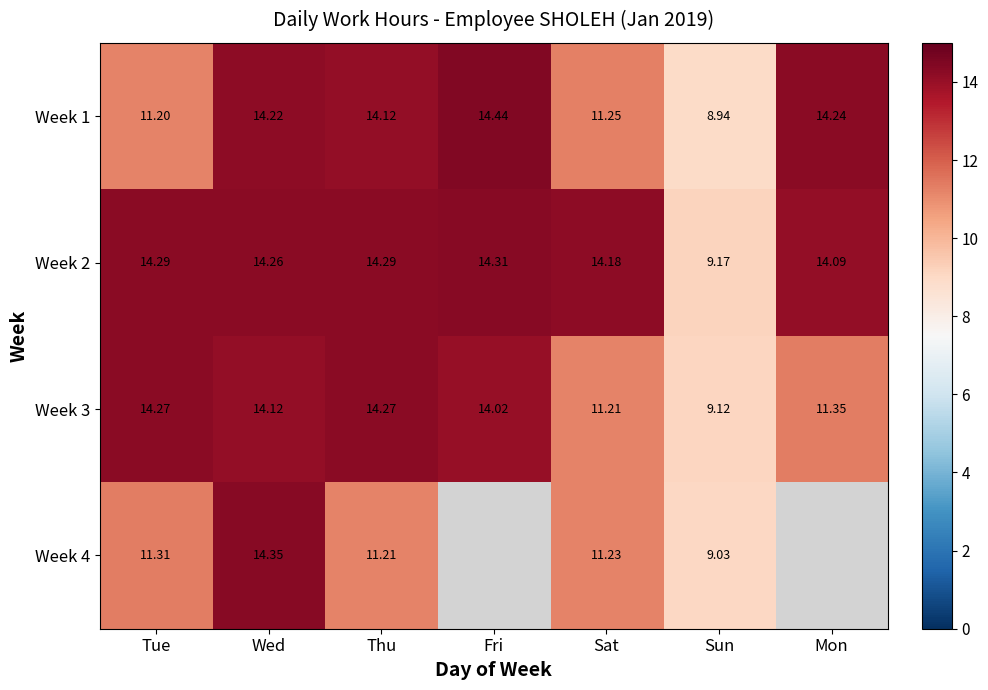

The Week 1 series shows 12.8 at Sun. True or false?

False